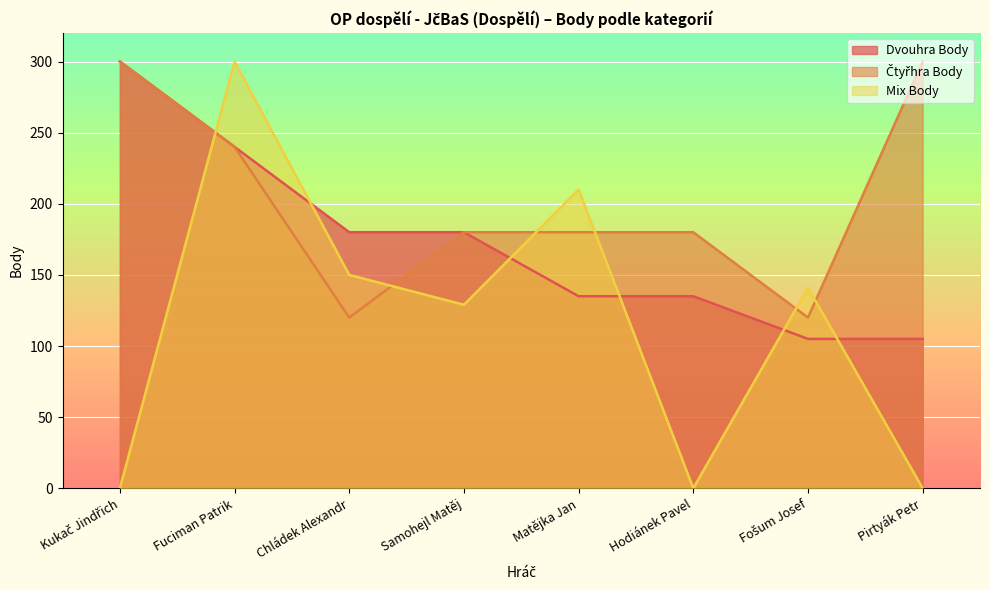

Where is the first local maximum for Mix Body?

Fuciman Patrik